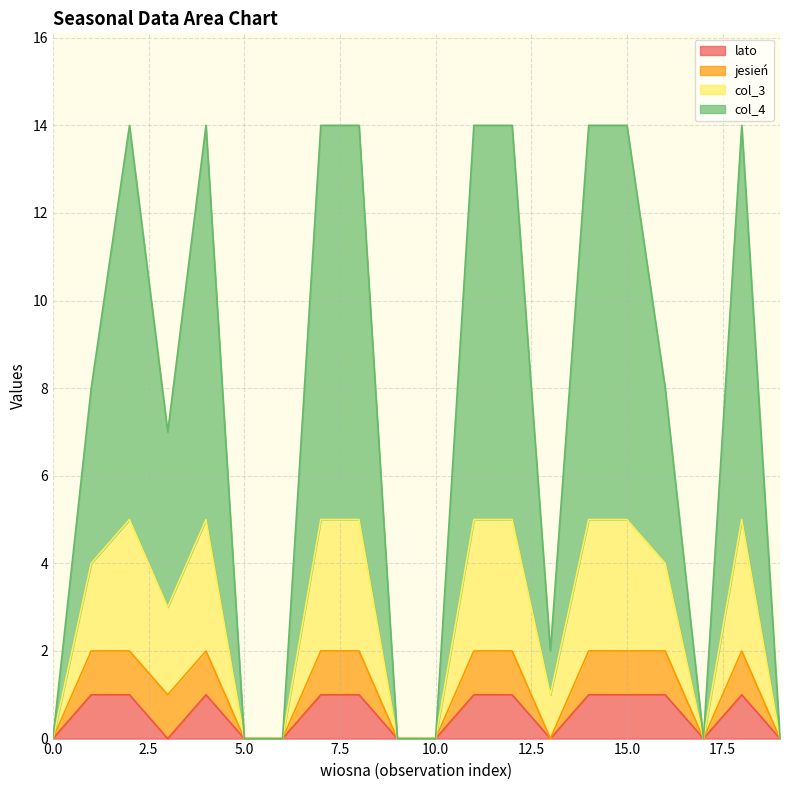

What is the total value across all series at 15.0?

14